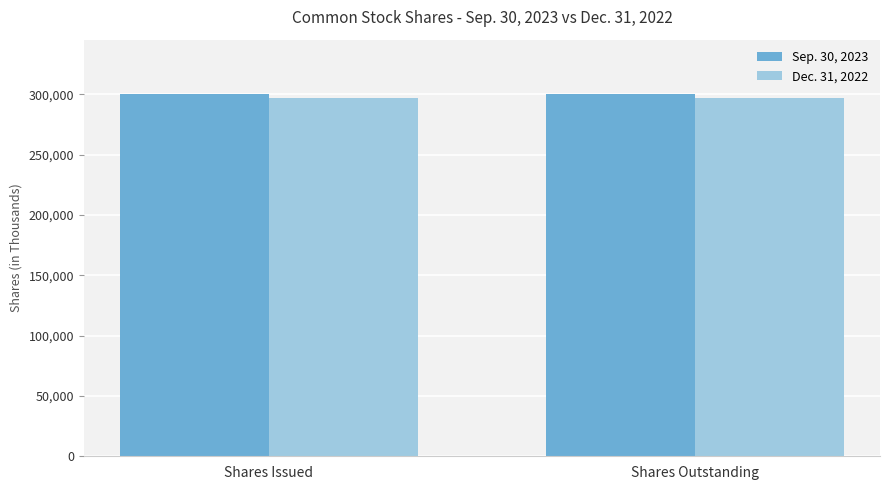

What is the label of the 1st bar from the right?

Shares Outstanding